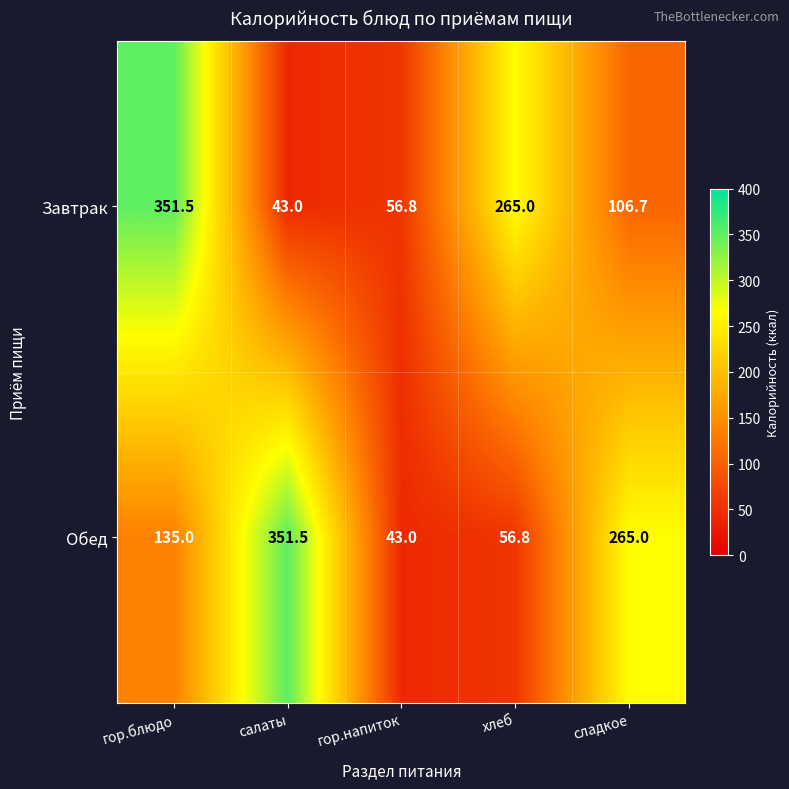

List the labels in order of Обед value, largest first.

салаты, сладкое, гор.блюдо, хлеб, гор.напиток